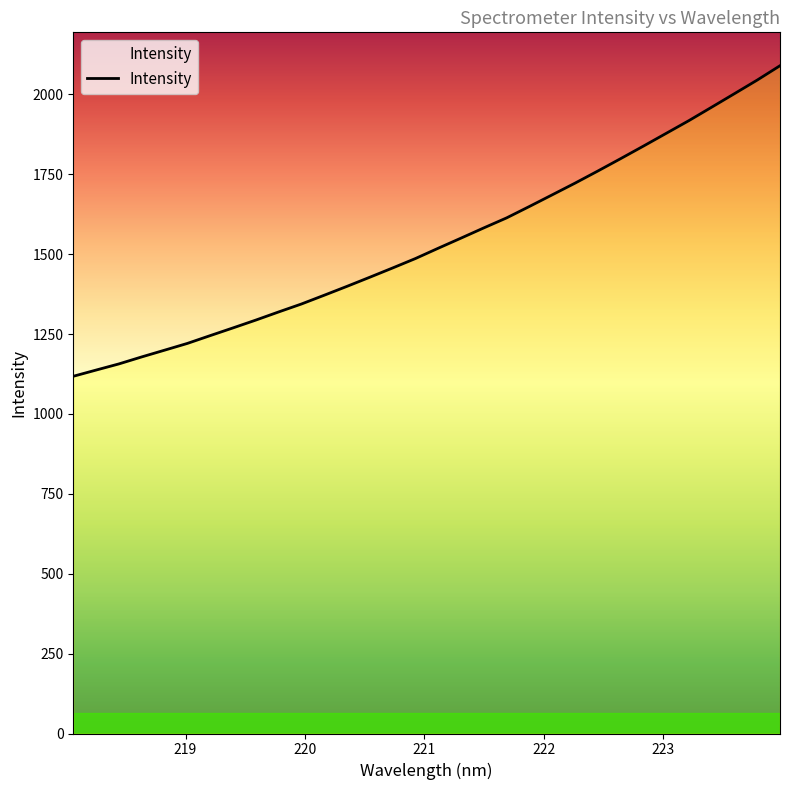

What is the minimum value shown in the chart?

1117.9